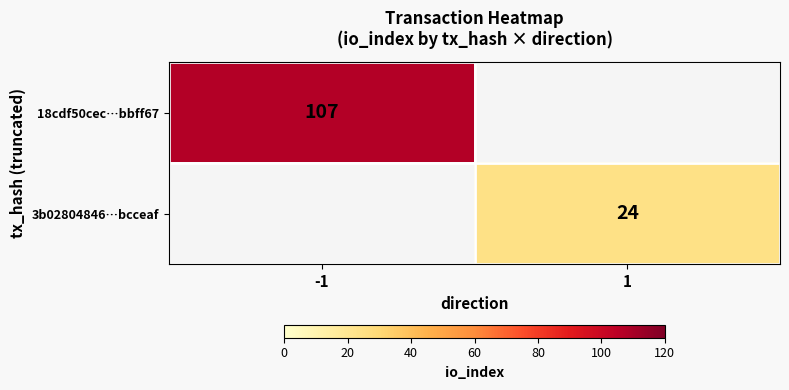

True or false: 18cdf50cec…bbff67 has a value of 107 at -1.

True